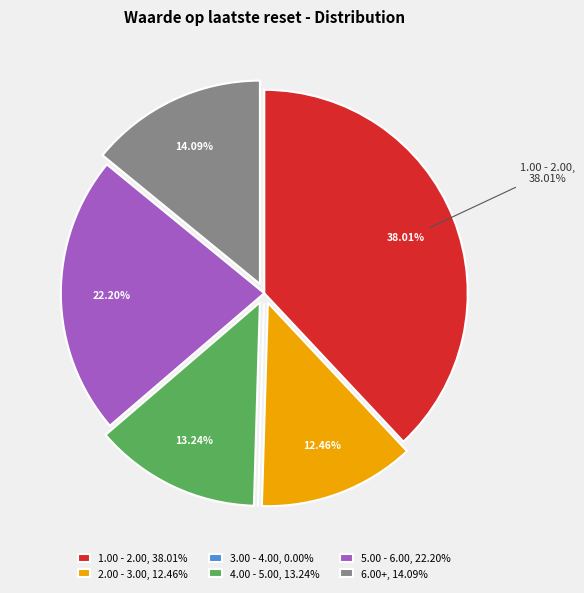

Approximately how many times larger is the value at 2.00 - 3.00, 12.46% compared to 5.00 - 6.00, 22.20%?

0.6